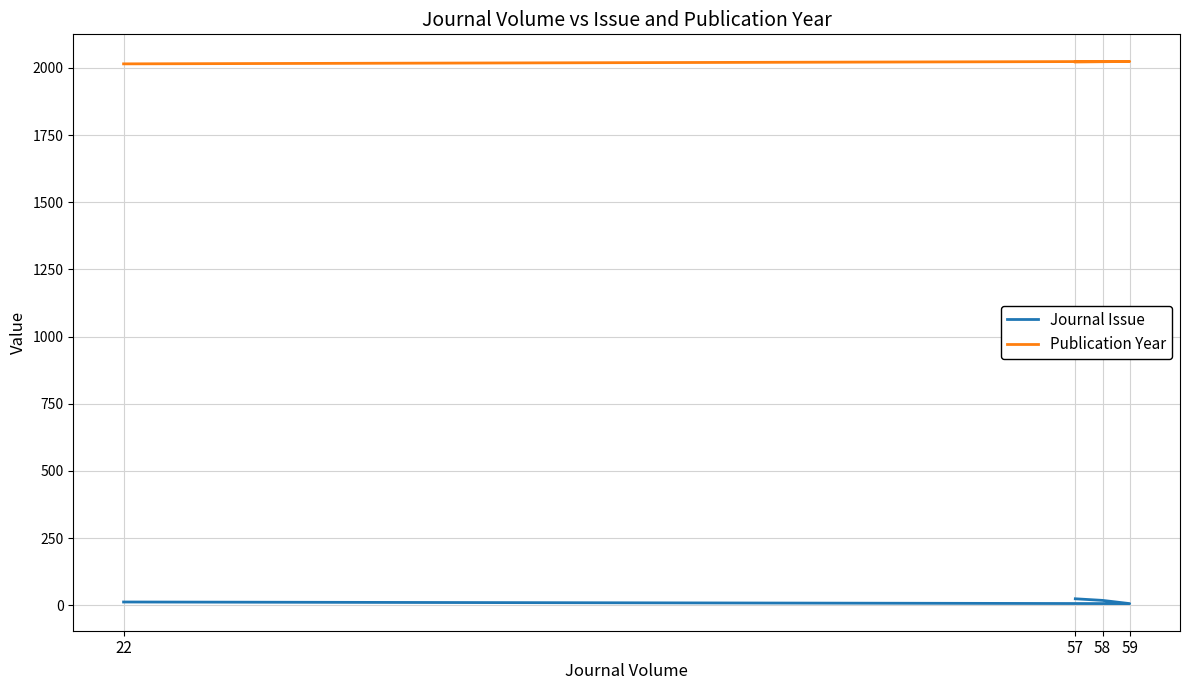

Rank the series by their average value, from lowest to highest.

Journal Issue, Publication Year